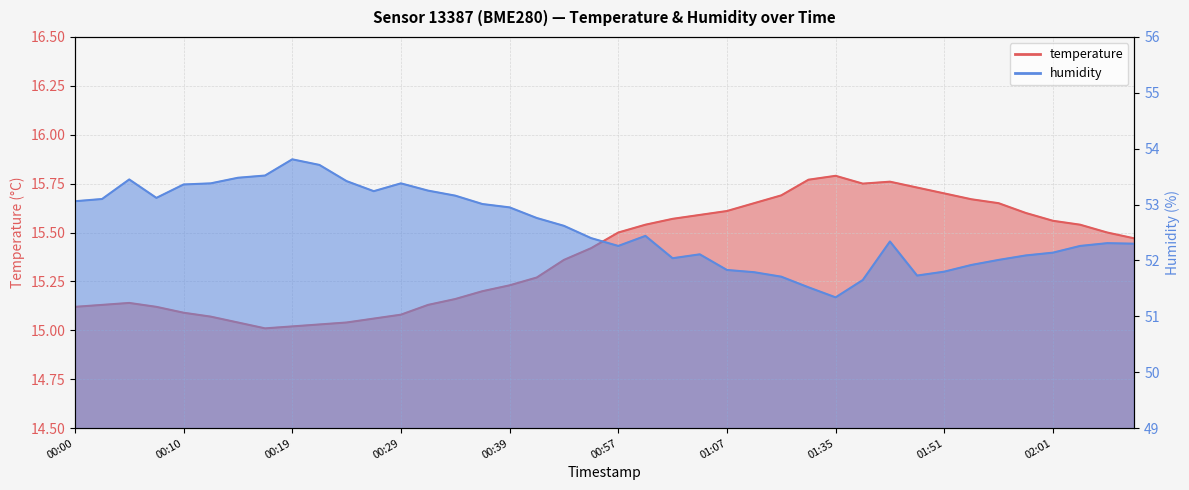

The humidity series shows 52.3 at 01:45. True or false?

True